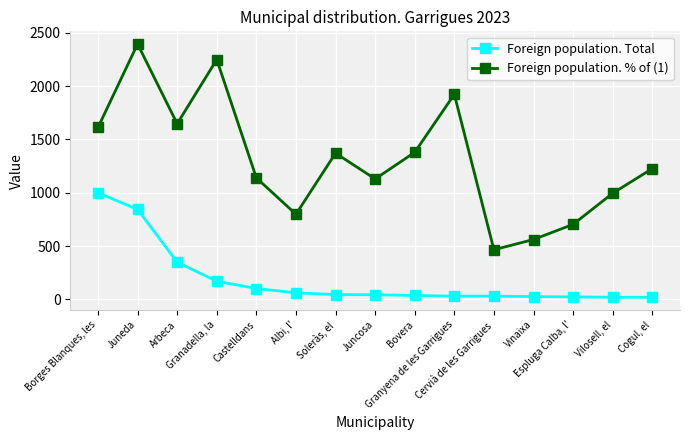

Where does the Foreign population. % of (1) series first go above 1226?

Borges Blanques, les